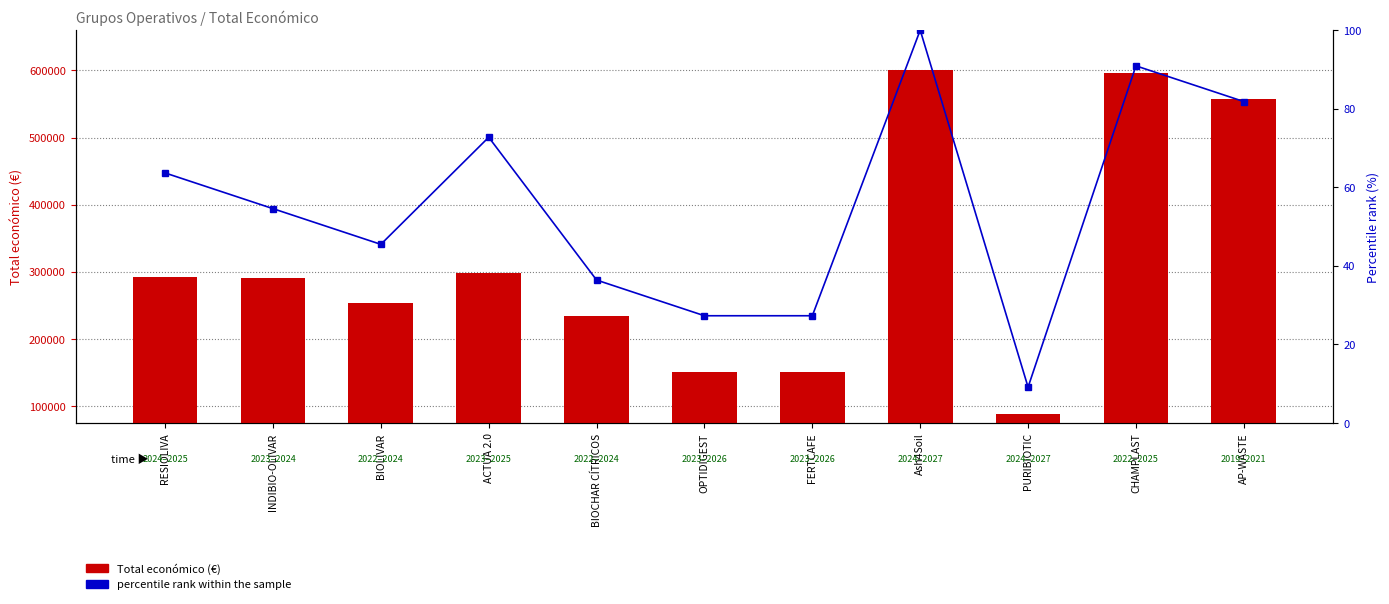

Which series changed the most between BIOCHAR CÍTRICOS and AP-WASTE?

Total económico (€)